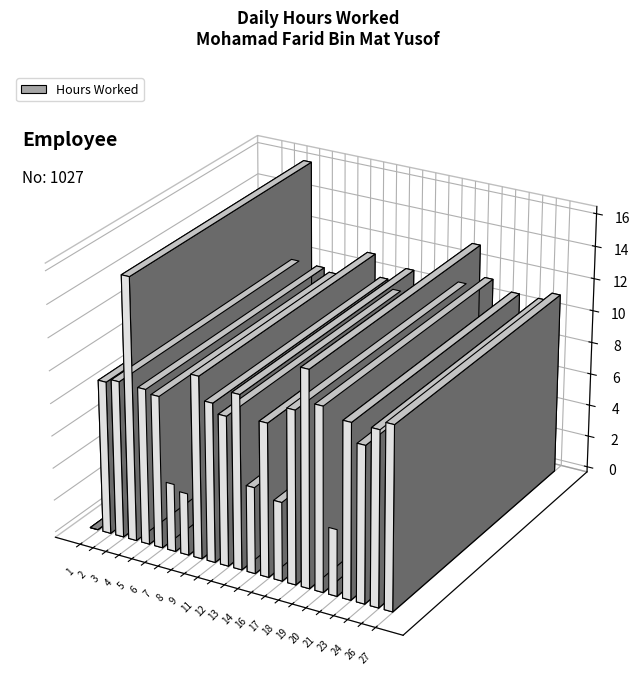

List the labels in order of value, largest first.

4, 19, 20, 27, 9, 23, 13, 26, 18, 11, 3, 5, 24, 16, 2, 6, 12, 14, 17, 7, 21, 8, 1